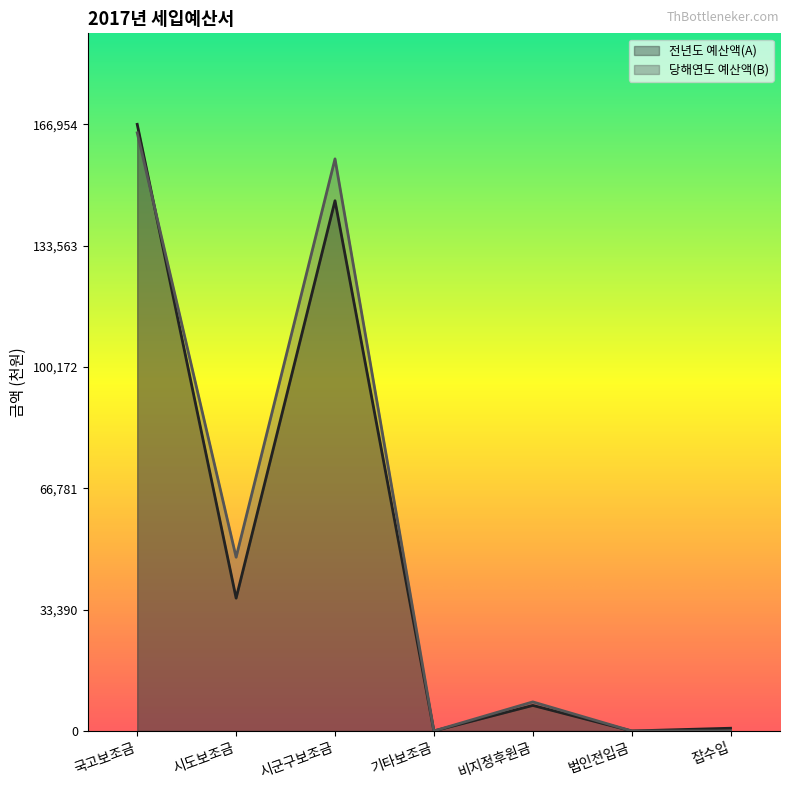

The 전년도 예산액(A) series shows -108972 at 기타보조금. True or false?

False